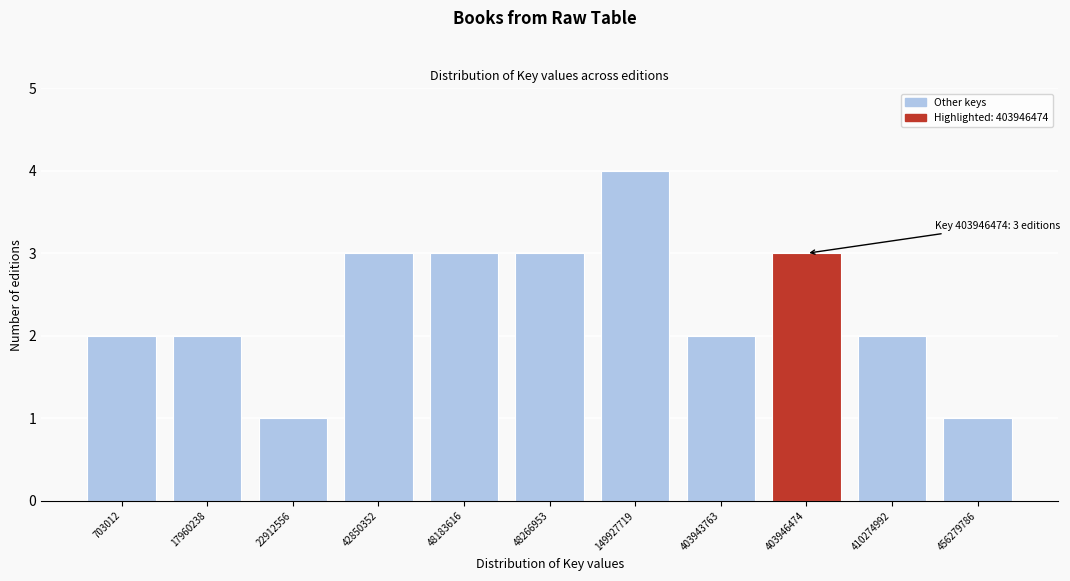

Reading left to right, extract all data points from this chart.

2	2	1	3	3	3	4	2	3	2	1